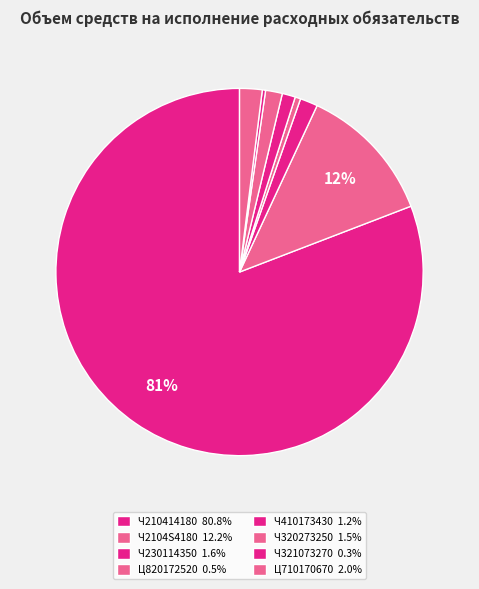

Is it true that Ч230114350 is 2% of the pie?

True